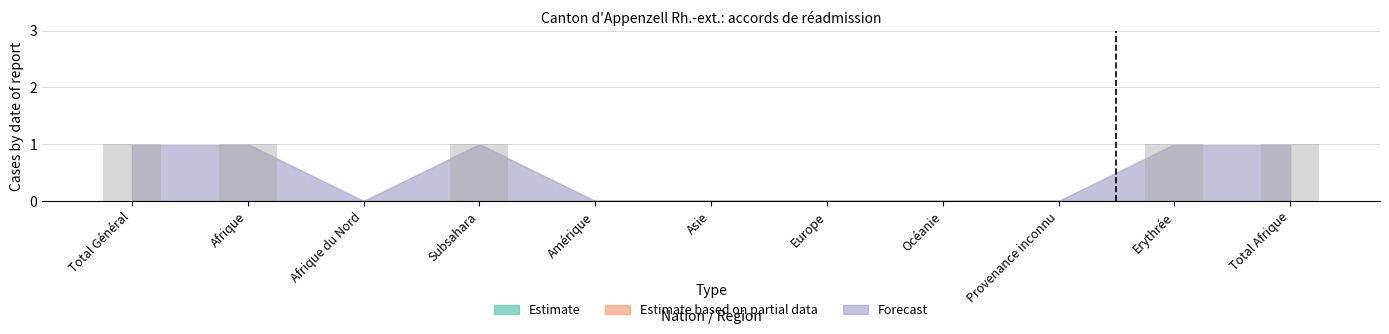

What is the ratio of the value at Erythrée to the value at Total Général?

1.0